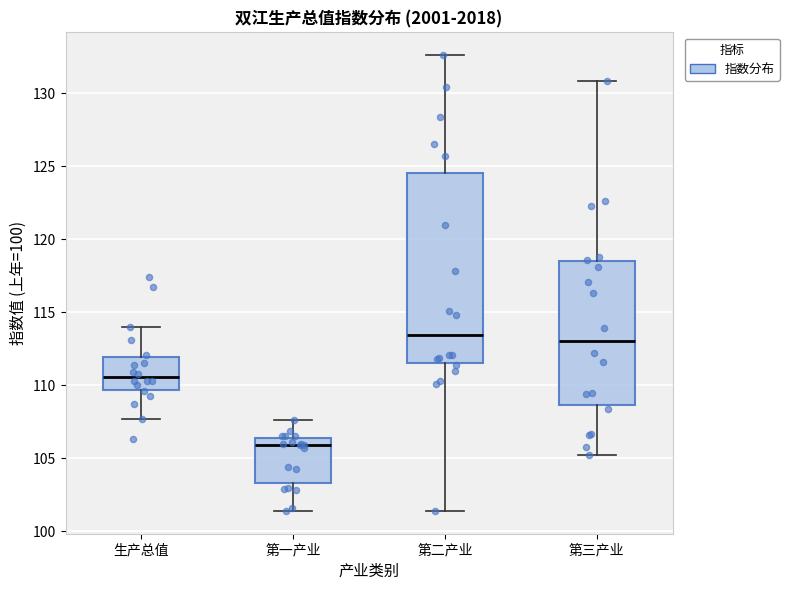

Reading left to right, read every box against the y-axis: the position of its median line, the range the box covers, and the ends of its whiskers. The values are not printed on the chart, so give them approximately, as read against the axis.

生产总值: median 110.5, box 109.5 to 112.0, whiskers 107.5 to 114.0
第一产业: median 106.0, box 103.5 to 106.5, whiskers 101.5 to 107.5
第二产业: median 113.5, box 111.5 to 124.5, whiskers 101.5 to 132.5
第三产业: median 113.0, box 108.5 to 118.5, whiskers 105.0 to 131.0